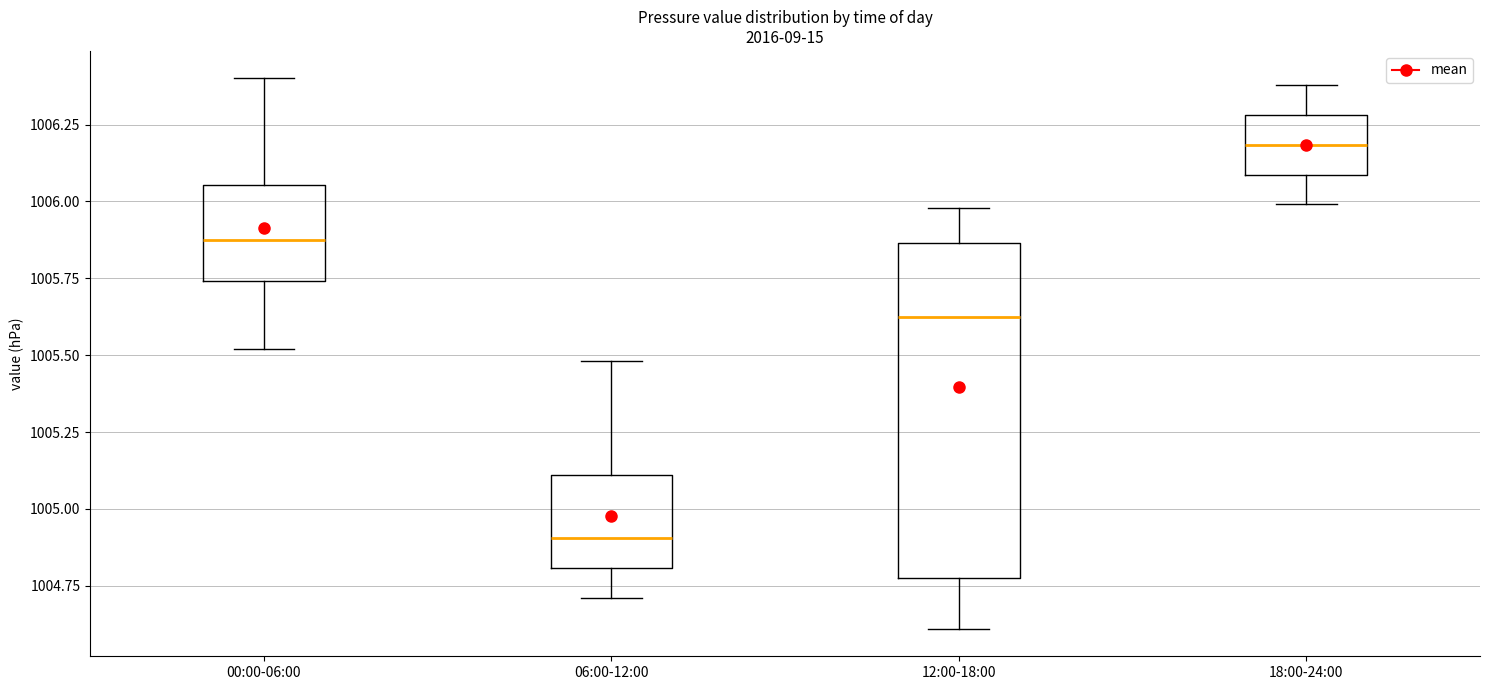

Reading left to right, transcribe this box plot: for each box, give where its median line is, the range the box spans, and where its two whiskers end, as read against the y-axis. The values are not printed on the chart, so give them approximately, as read against the axis.

00:00-06:00: median 1005.90, box 1005.75 to 1006.05, whiskers 1005.50 to 1006.40
06:00-12:00: median 1004.90, box 1004.80 to 1005.10, whiskers 1004.70 to 1005.50
12:00-18:00: median 1005.65, box 1004.80 to 1005.85, whiskers 1004.60 to 1006.00
18:00-24:00: median 1006.20, box 1006.10 to 1006.30, whiskers 1006.00 to 1006.40